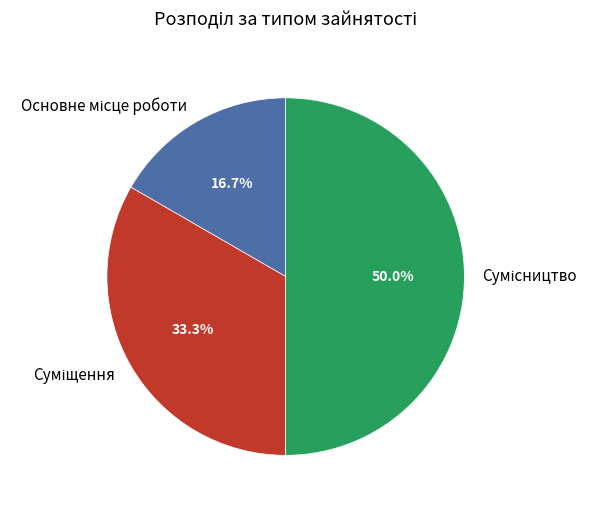

How many segments does this pie chart have?

3